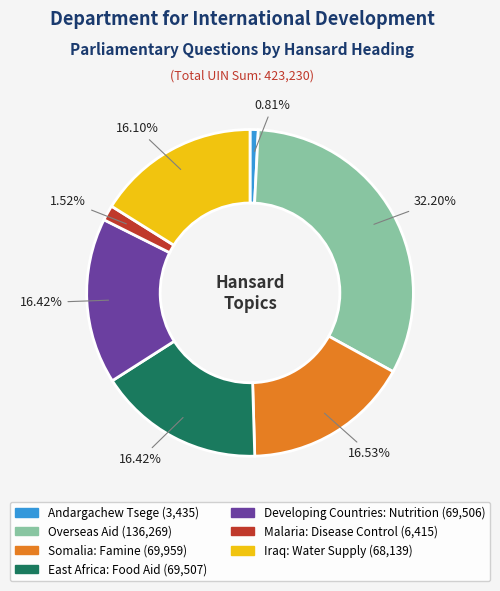

How many segments does this pie chart have?

7